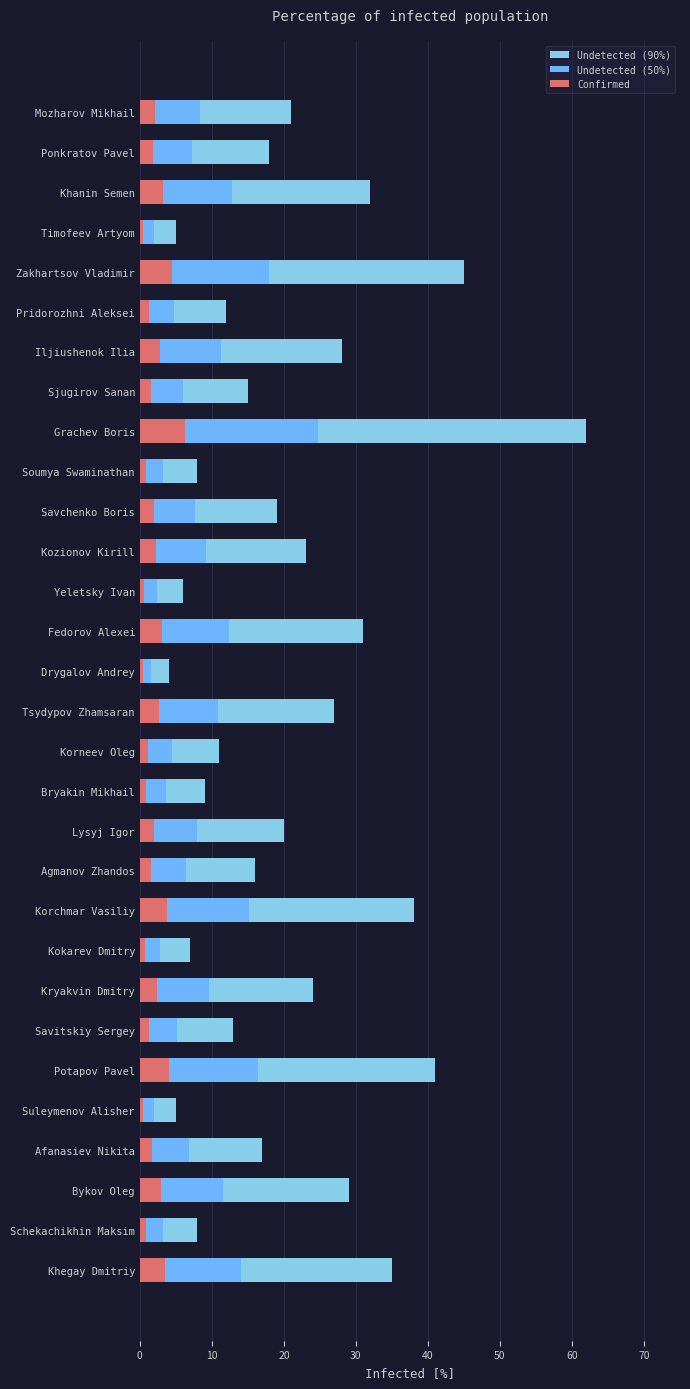

Are the bars horizontal?

Yes